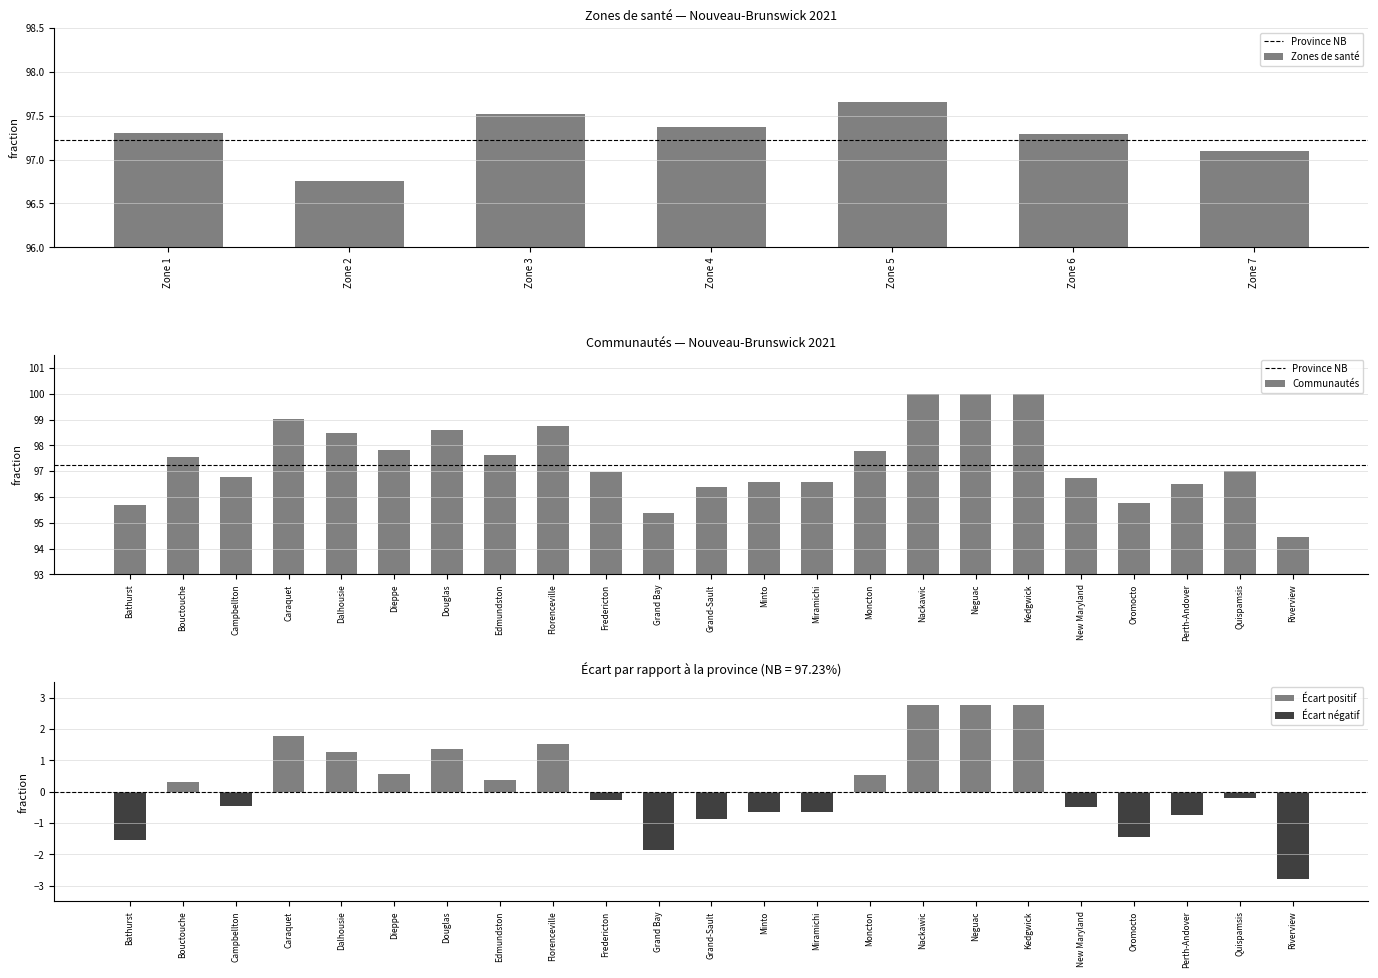

Does the chart contain stacked bars?

No